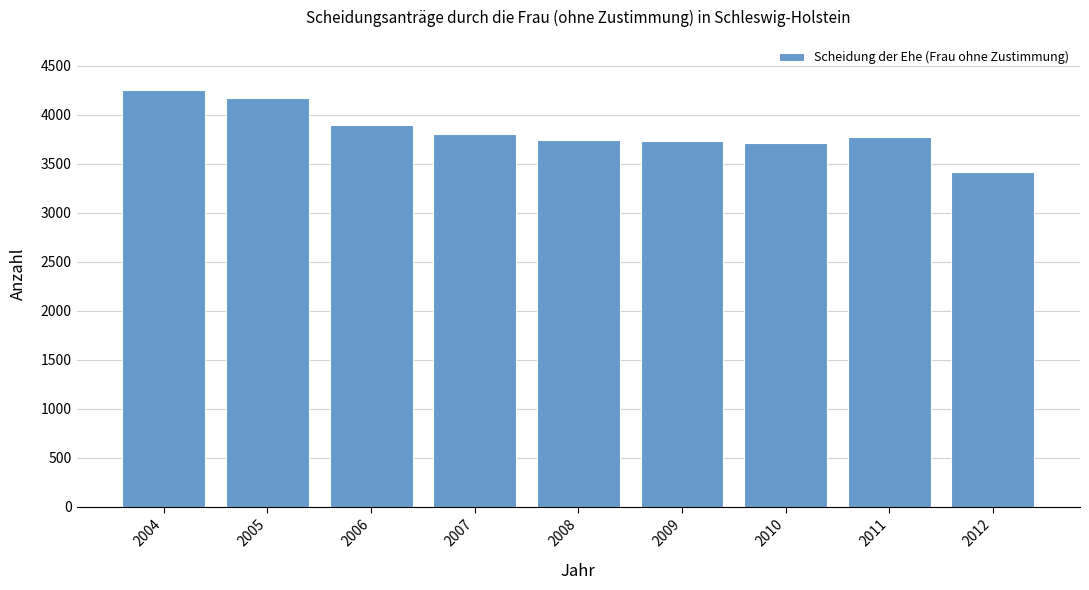

The value at 2005 is 4169. True or false?

True